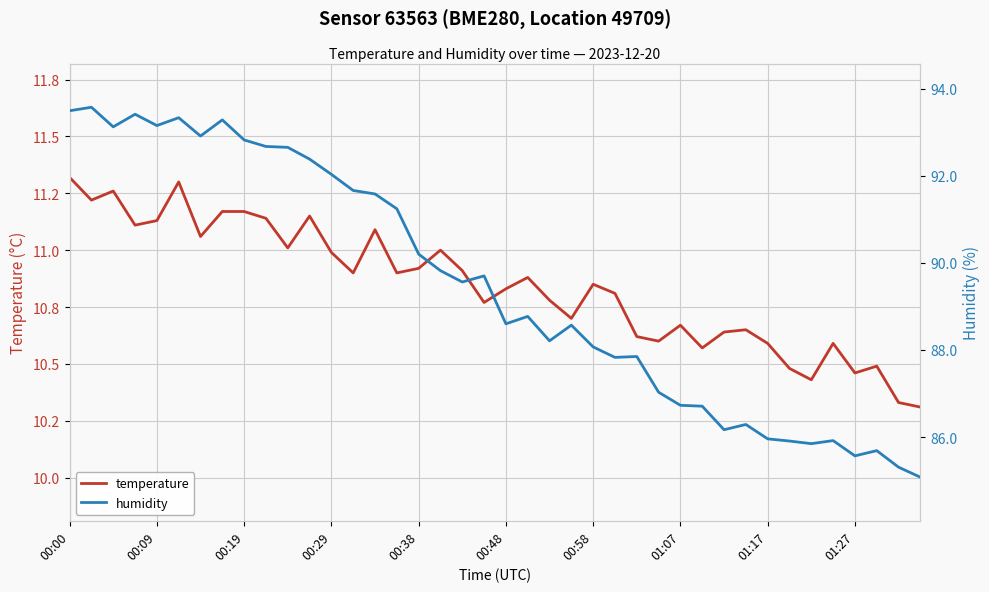

Does the chart have visible grid lines?

Yes